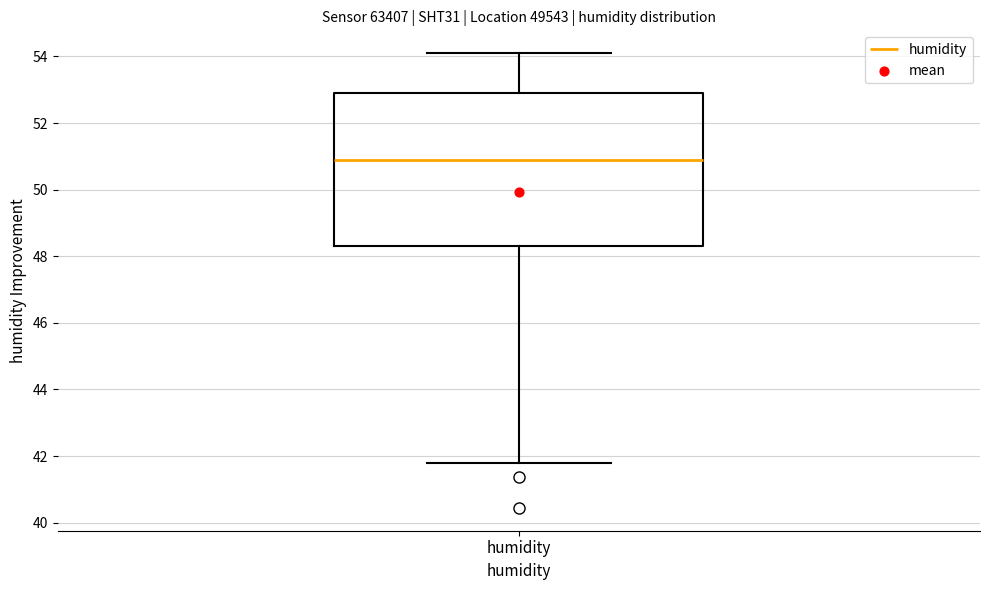

Transcribe this box plot: give where the median line is, the range the box spans, and where the two whiskers end, as read against the y-axis. The values are not printed on the chart, so give them approximately, as read against the axis.

median 50.8, box 48.4 to 53.0, whiskers 41.8 to 54.2